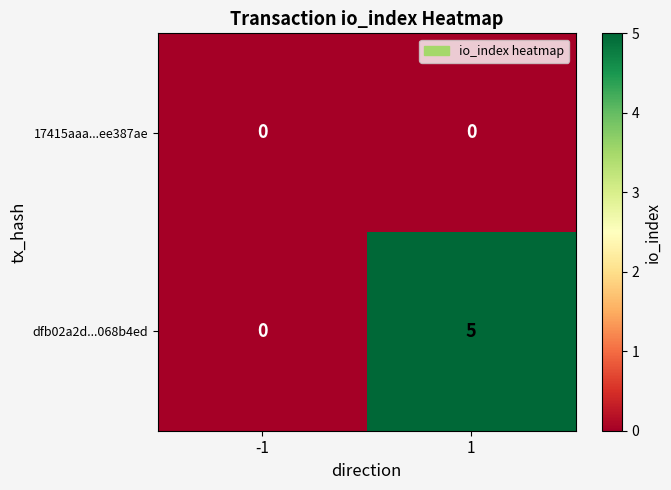

What is the difference between the maximum and minimum values in the dfb02a2d...068b4ed series?

5